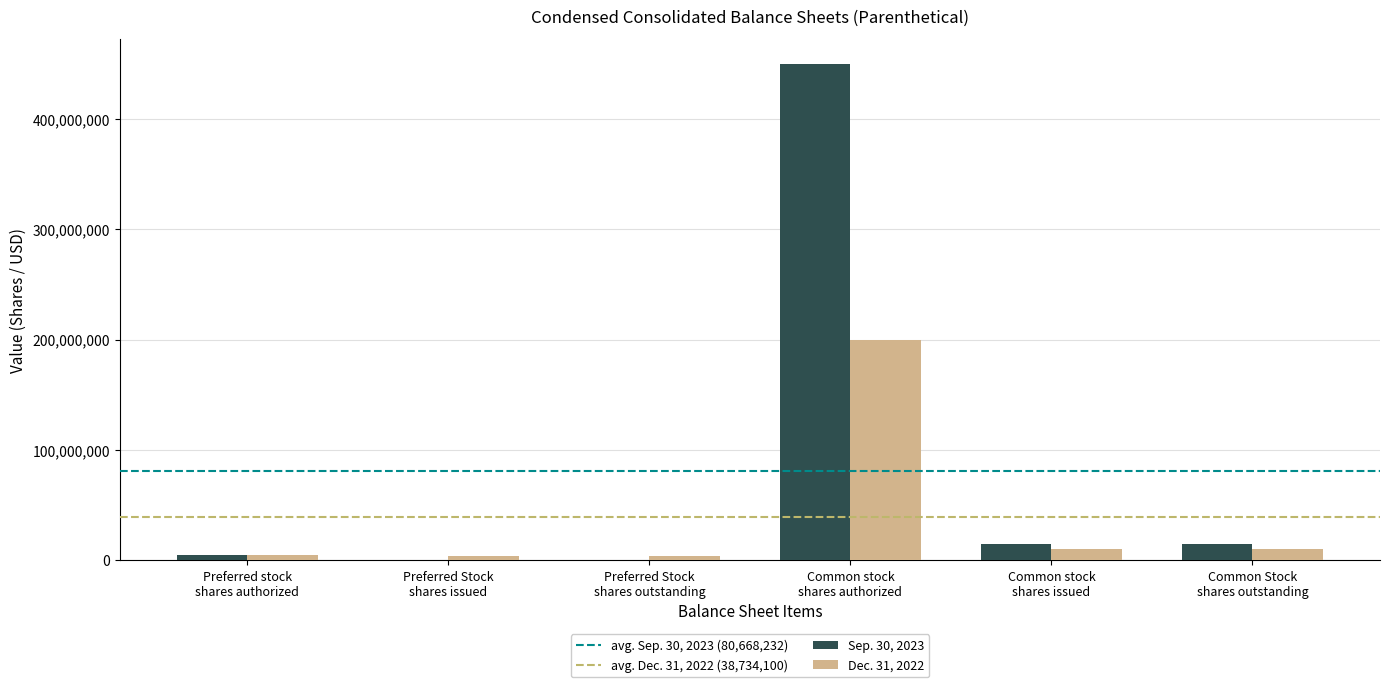

How many groups of bars are there?

6